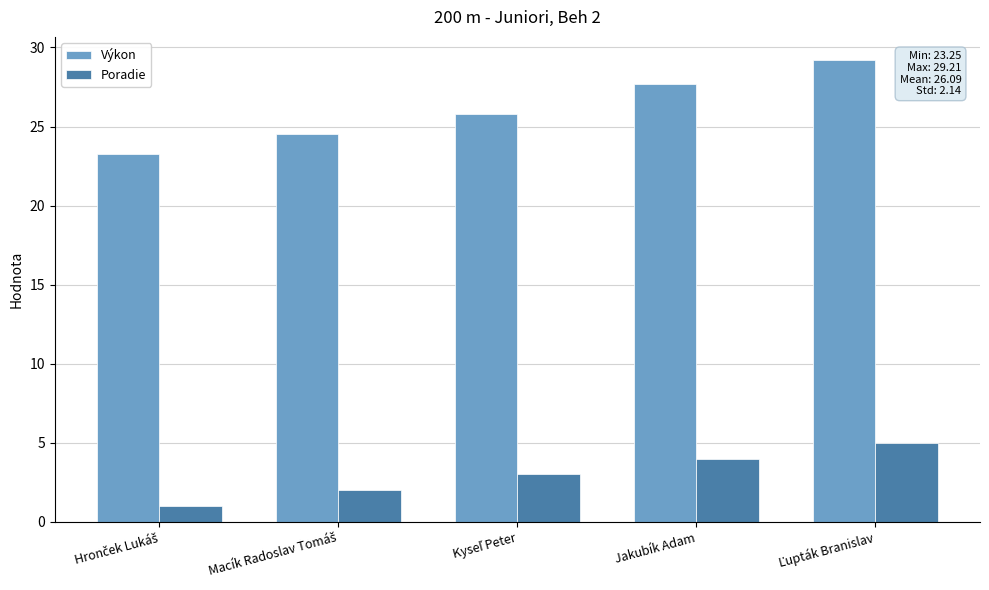

Which series has the largest range (max minus min)?

Výkon